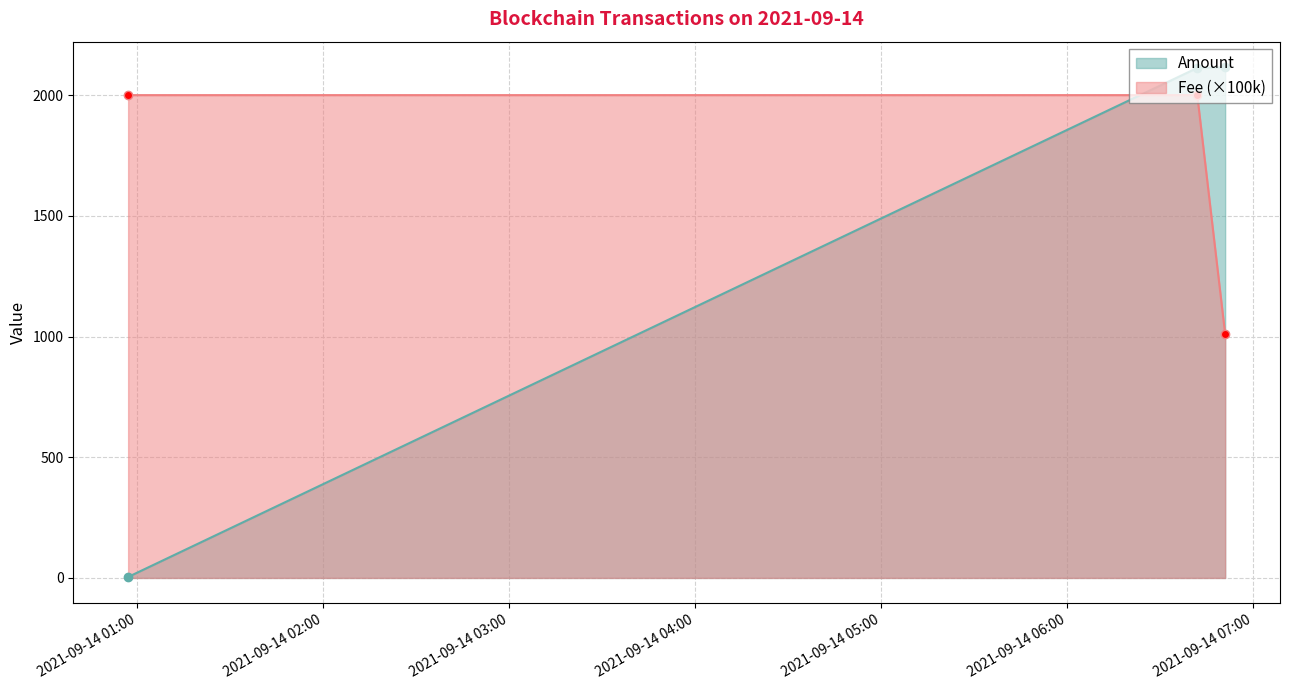

What is the spread (max minus min) of values at 2021-09-14 00:57:00?

1996.0